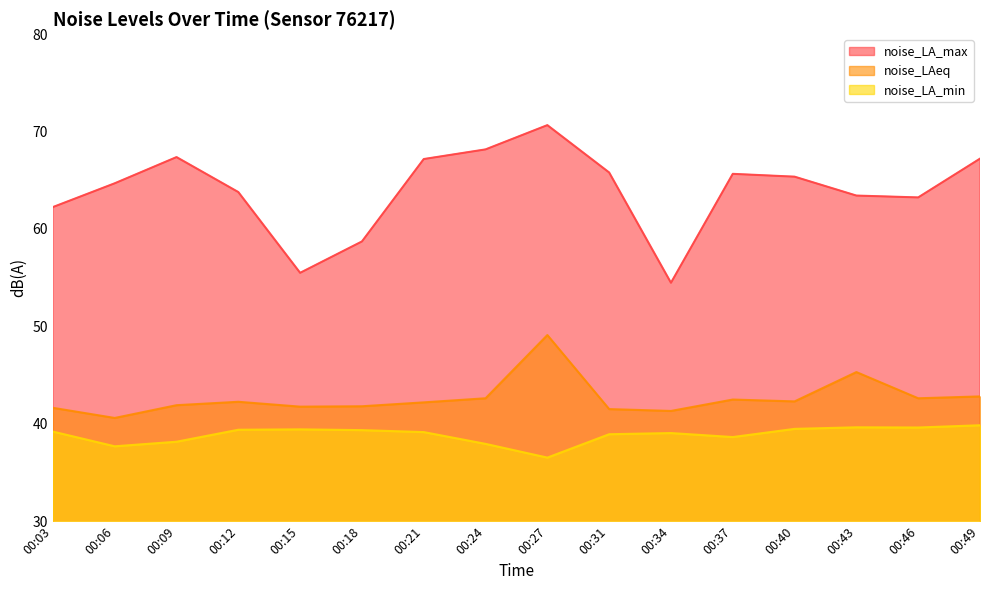

What are all the series names shown in the legend?

noise_LA_max, noise_LAeq, noise_LA_min